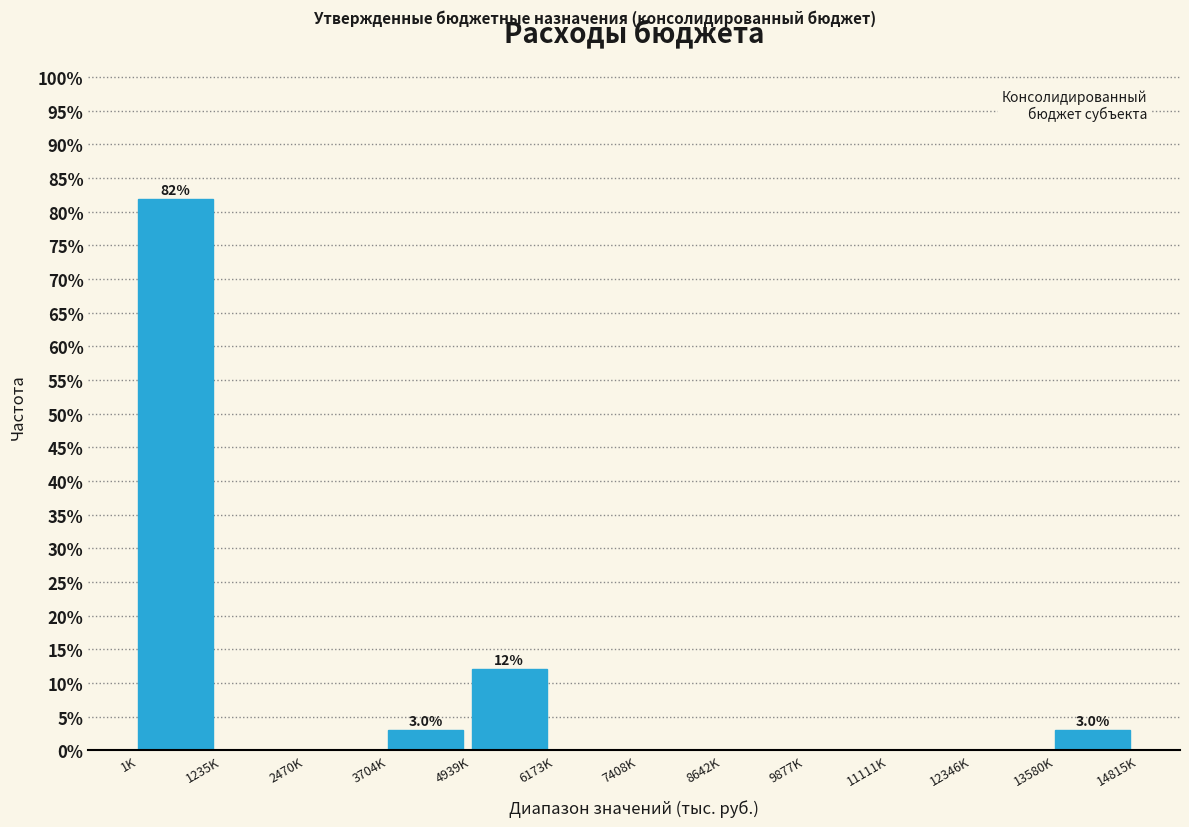

Reading right to left, transcribe all the data shown in this chart.

13580K=3.0	12346K=0.0	11111K=0.0	9877K=0.0	8642K=0.0	7408K=0.0	6173K=0.0	4939K=12.1	3704K=3.0	2470K=0.0	1235K=0.0	1K=81.8